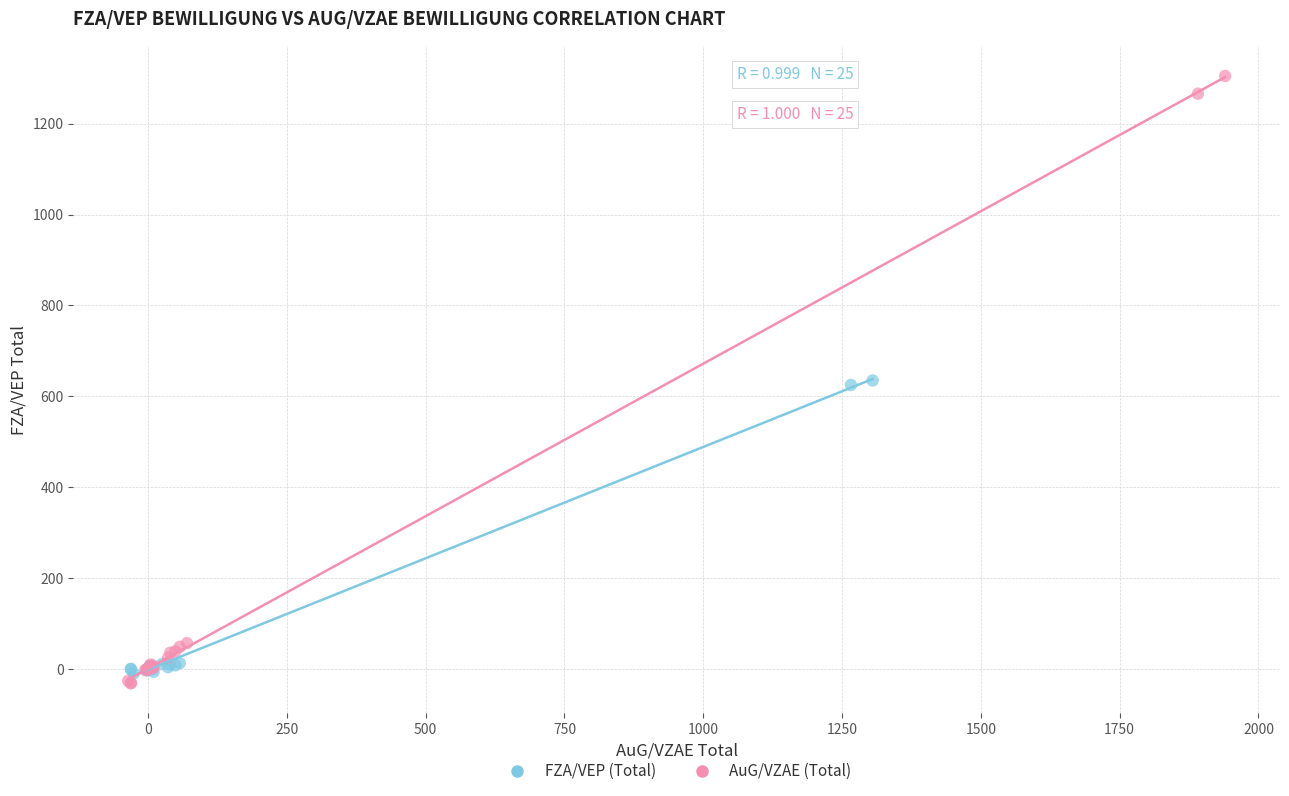

Which series reaches the minimum Y coordinate?

AuG/VZAE (Total)